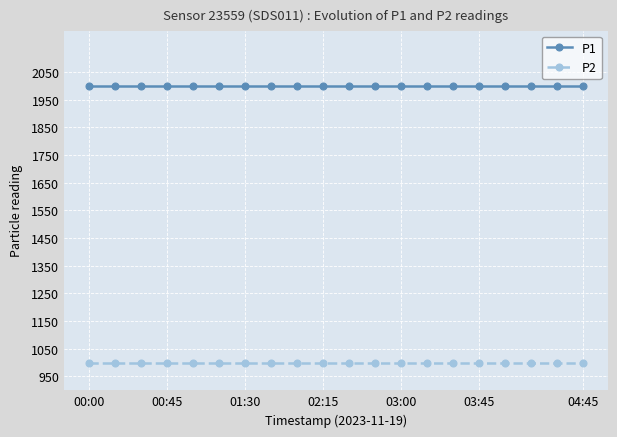

True or false: P2 and P1 cross at least once.

False